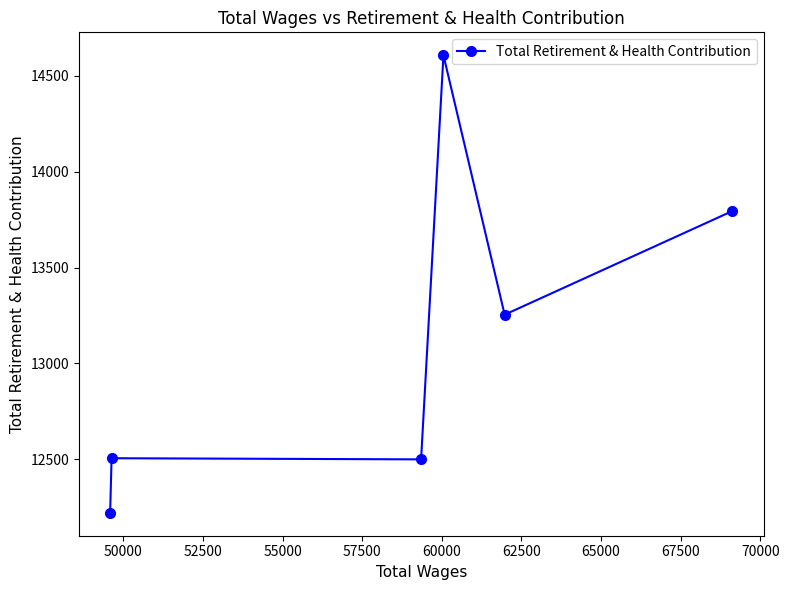

What is the value of the 1st point from the left?

12220